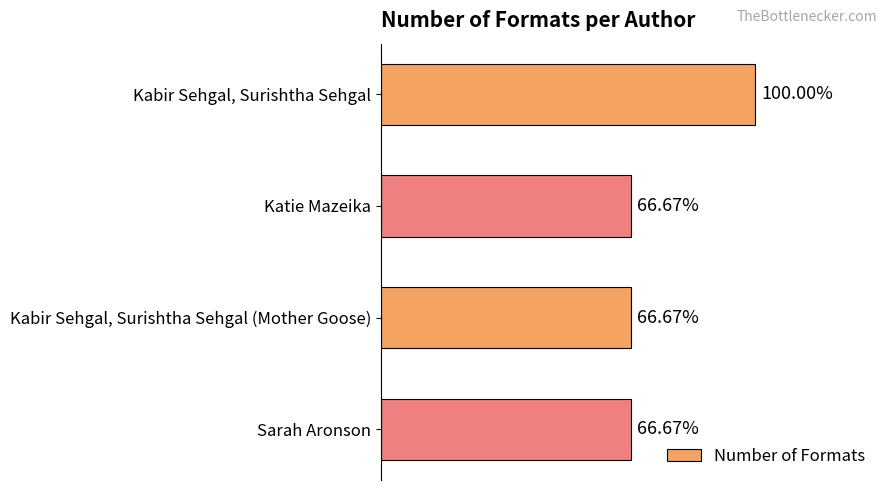

Are the bars horizontal?

Yes